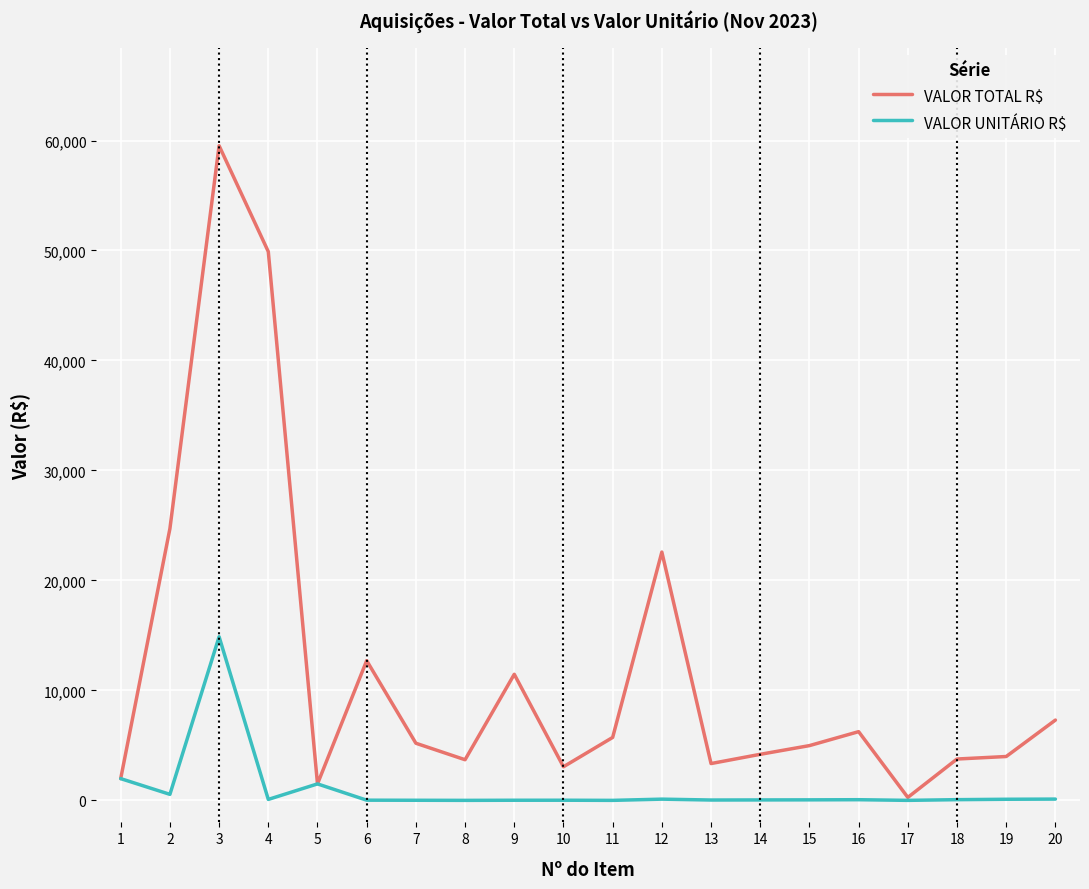

True or false: VALOR TOTAL R$ has a value of 5725.0 at 11.

True